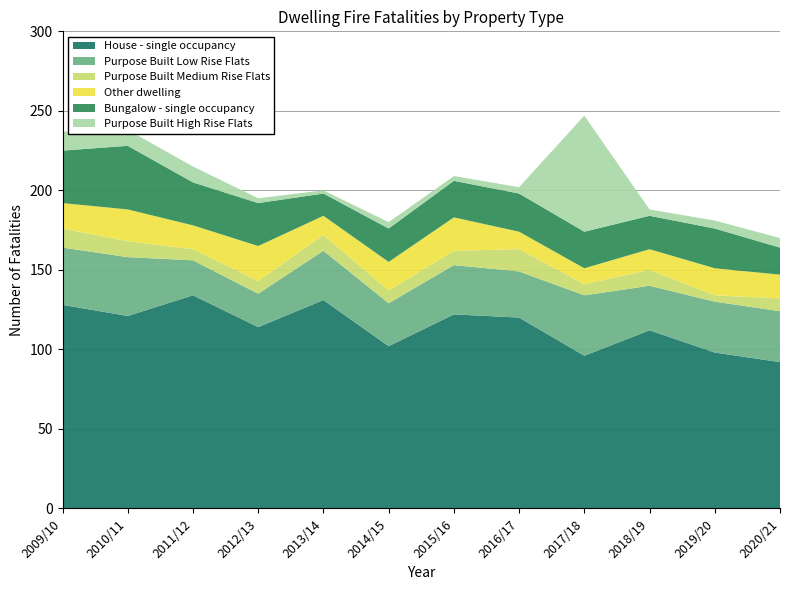

Reading left to right, transcribe all the data shown in this chart.

House - single occupancy: 128	121	134	114	131	102	122	120	96	112	98	92
Purpose Built Low Rise Flats: 36	37	22	21	31	27	31	29	38	28	32	32
Purpose Built Medium Rise Flats: 12	10	7	8	10	8	9	14	7	10	4	8
Other dwelling: 16	20	15	22	12	18	21	11	10	13	17	15
Bungalow - single occupancy: 33	40	27	27	14	21	23	24	23	21	25	17
Purpose Built High Rise Flats: 12	10	10	3	2	4	3	4	73	4	5	6